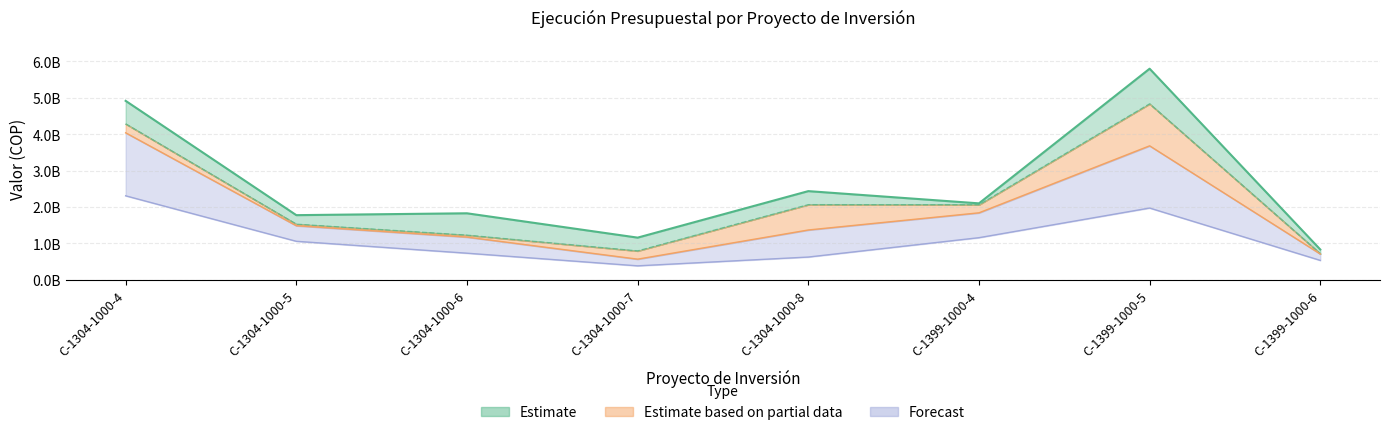

What value does the APROPIACION_VIGENTE series have at C-1304-1000-8?

2435887018